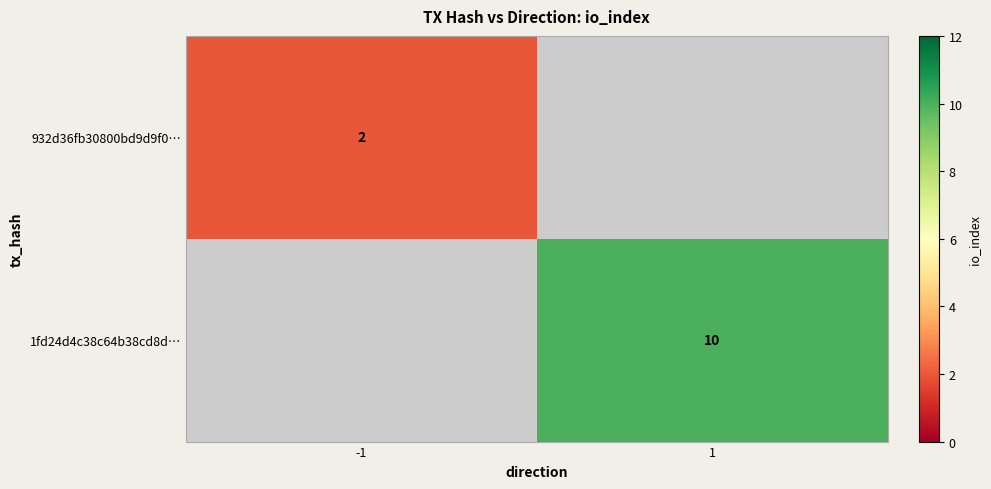

The 1fd24d4c38c64b38cd8d… series shows 10 at 1. True or false?

True